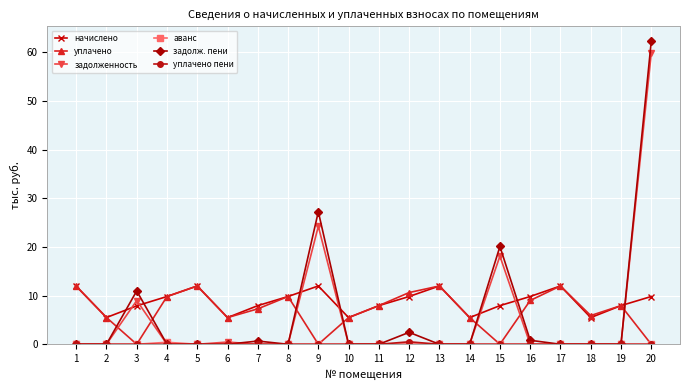

Count the number of categories in the chart.

20